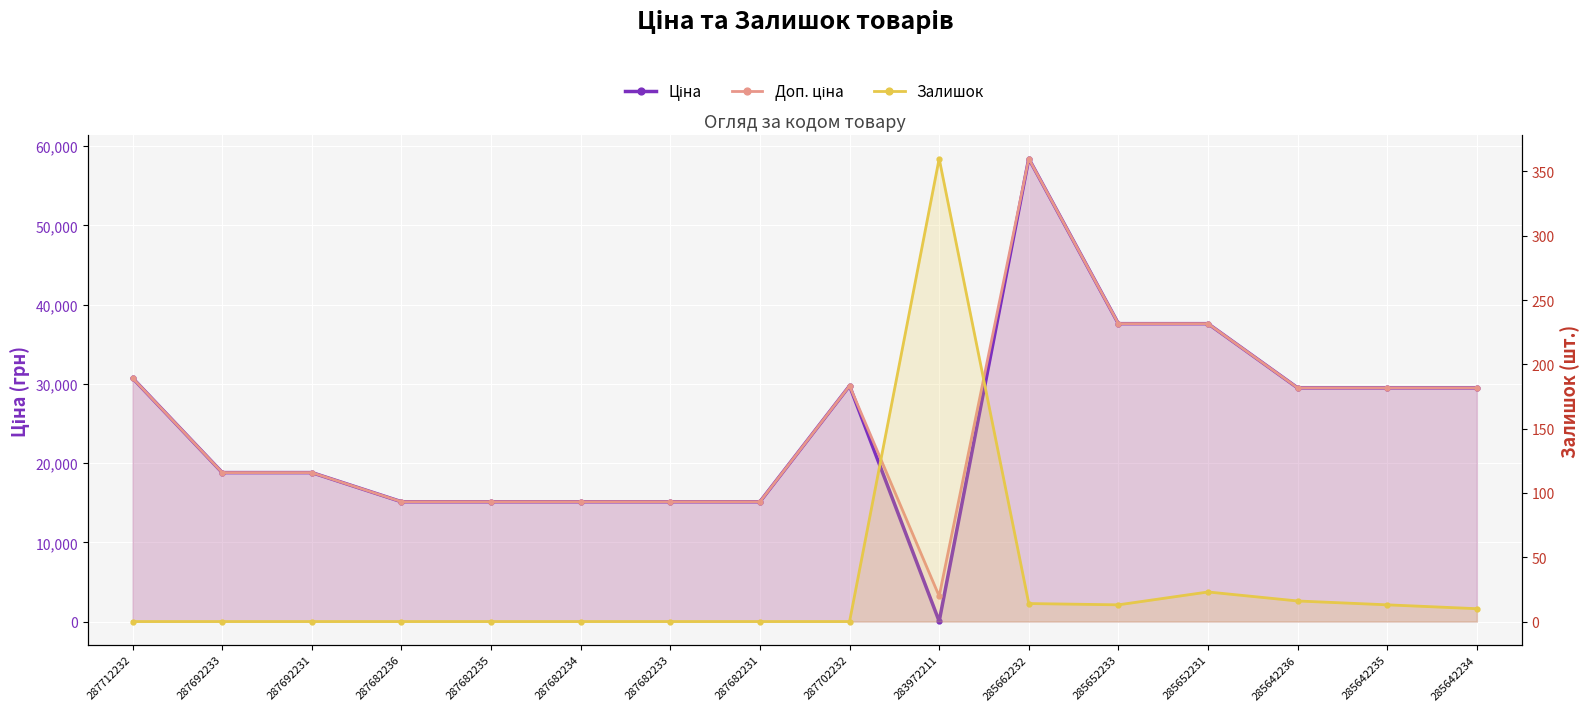

How many interior local peaks does the Ціна series have?

2